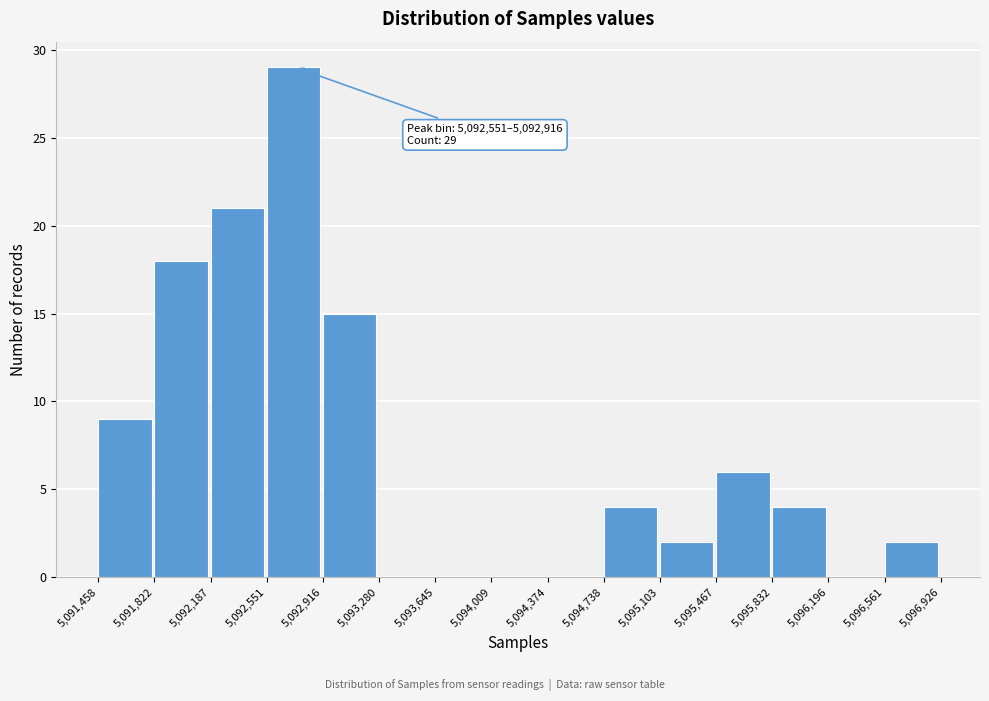

Which range on the x-axis has the tallest bar?

5,092,551 to 5,092,916